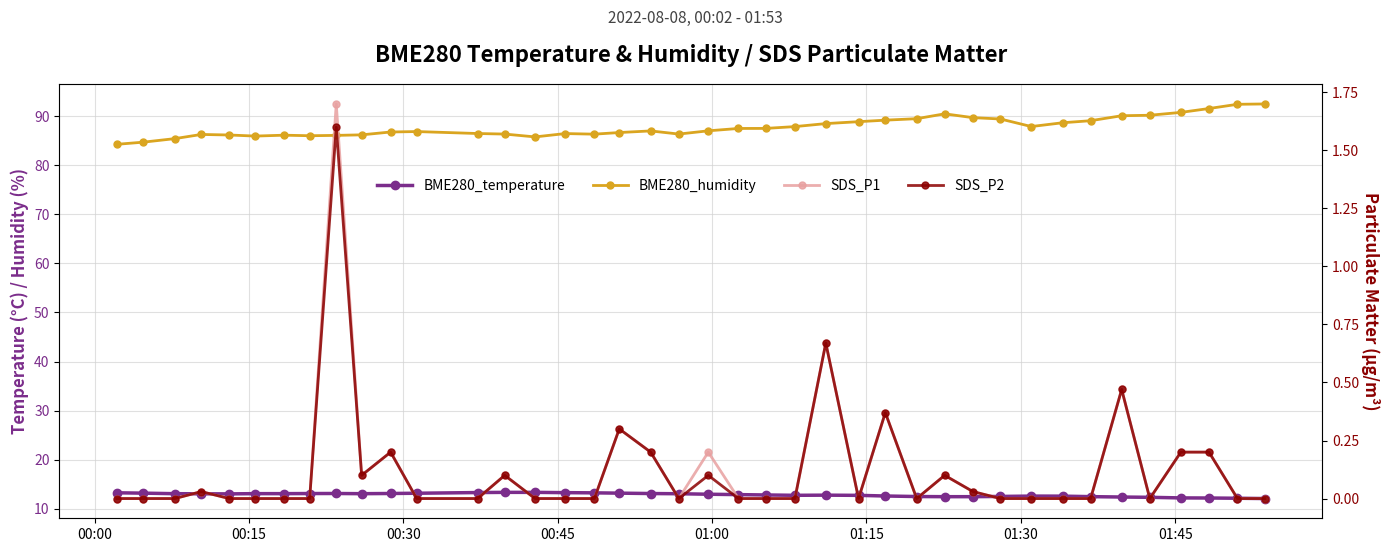

Which series has the widest spread of values?

BME280_humidity